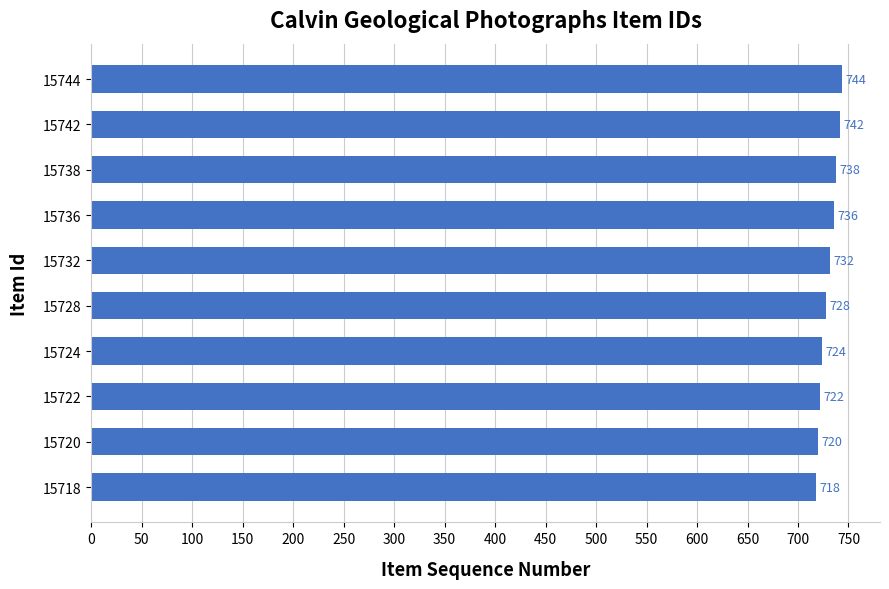

What is the value of the 9th bar from the top?

720